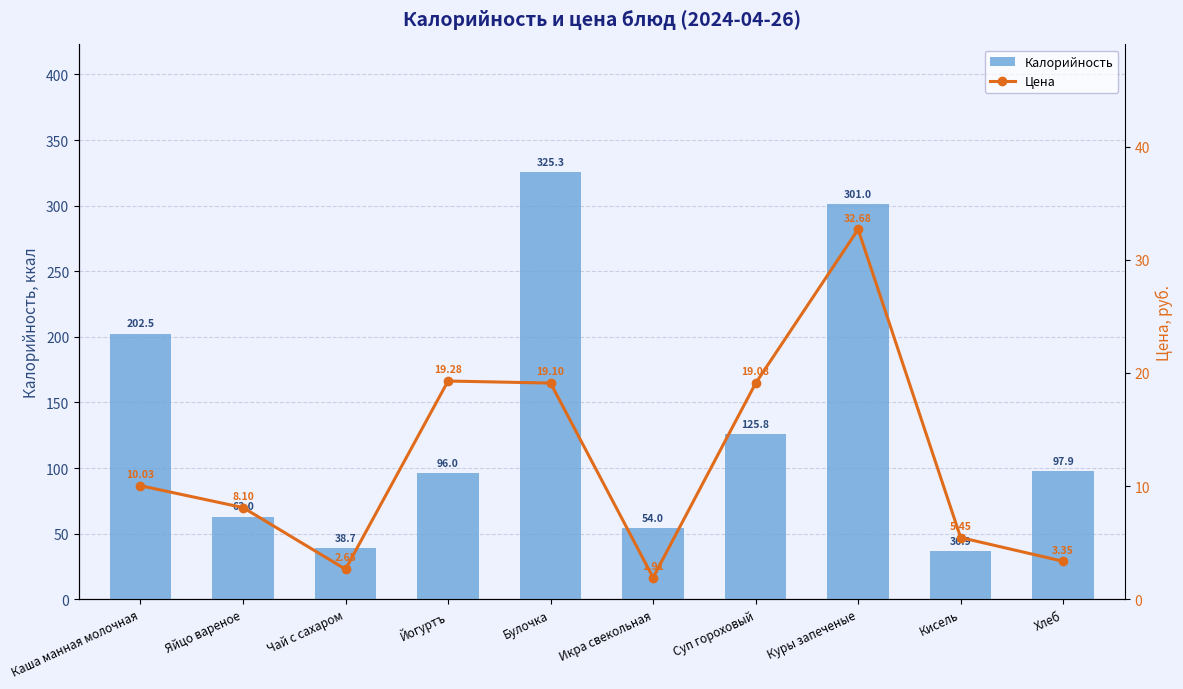

Where does the Цена series first go above 10?

Каша манная молочная